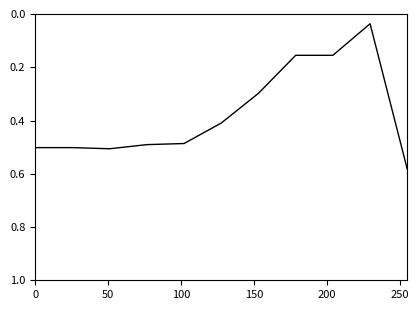

Does the chart have visible grid lines?

No